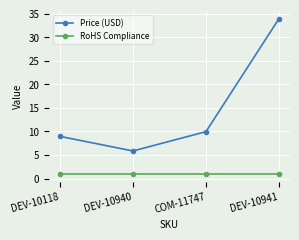

True or false: Price (USD) and RoHS Compliance cross at least once.

False